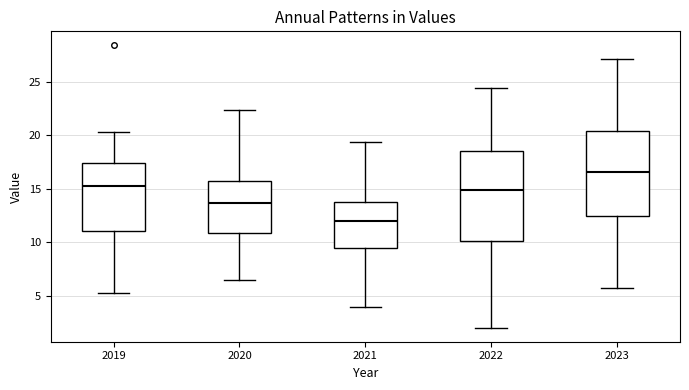

Reading left to right, transcribe this box plot: for each box, give where its median line is, the range the box spans, and where its two whiskers end, as read against the y-axis. The values are not printed on the chart, so give them approximately, as read against the axis.

2019: median 15.5, box 11.0 to 17.5, whiskers 5.0 to 20.5
2020: median 13.5, box 11.0 to 15.5, whiskers 6.5 to 22.5
2021: median 12.0, box 9.5 to 14.0, whiskers 4.0 to 19.5
2022: median 15.0, box 10.0 to 18.5, whiskers 2.0 to 24.5
2023: median 16.5, box 12.5 to 20.5, whiskers 5.5 to 27.0